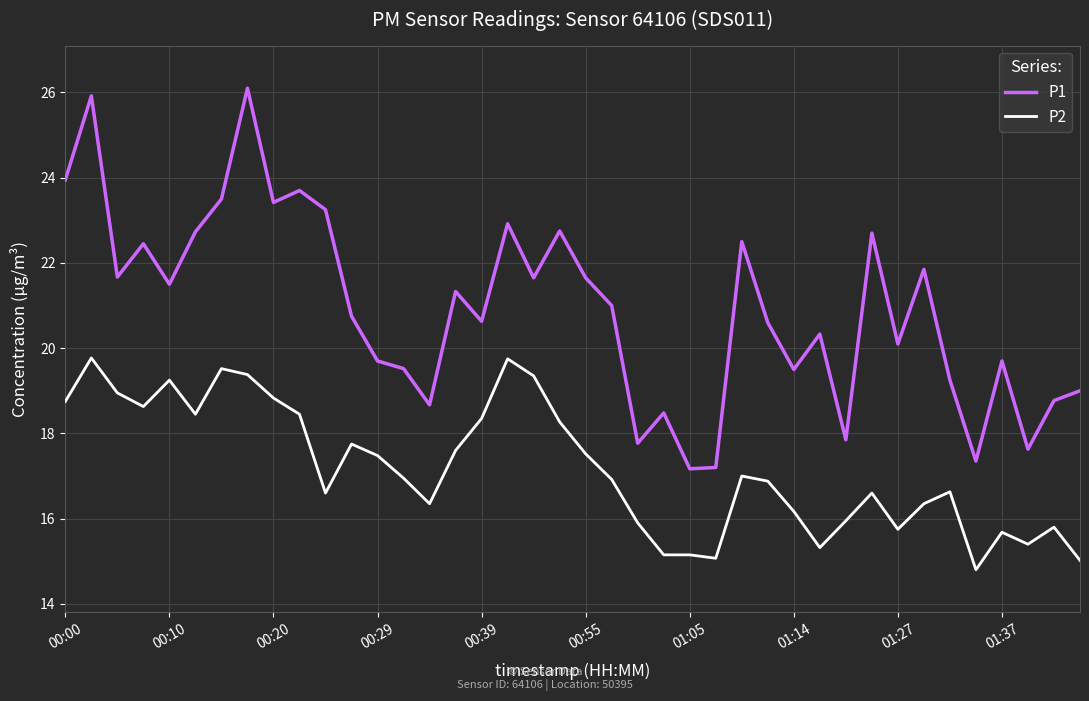

Which series has the largest total across all categories?

P1